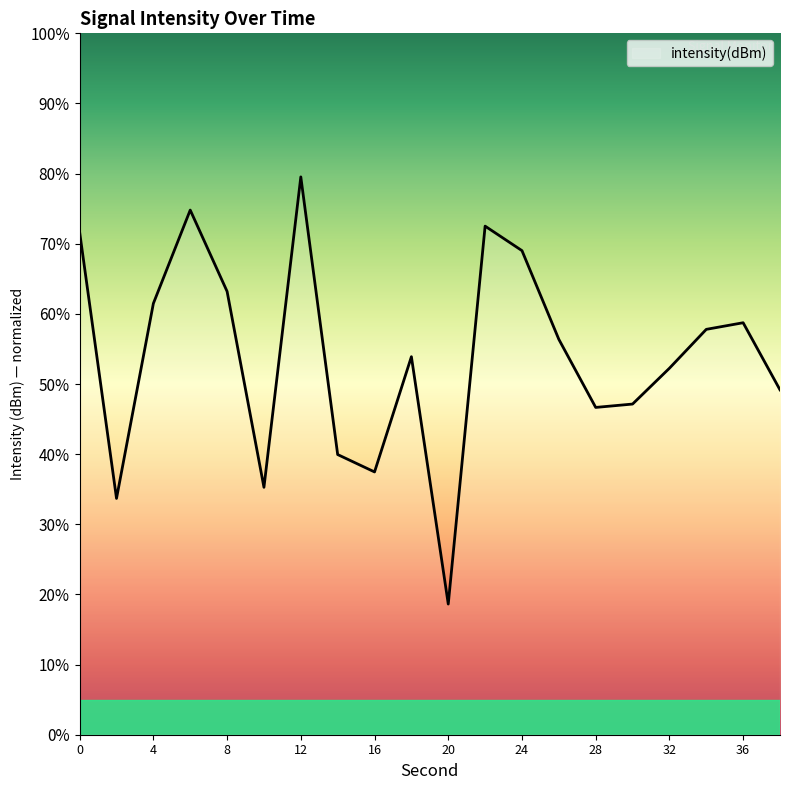

What is the maximum value shown in the chart?

79.5